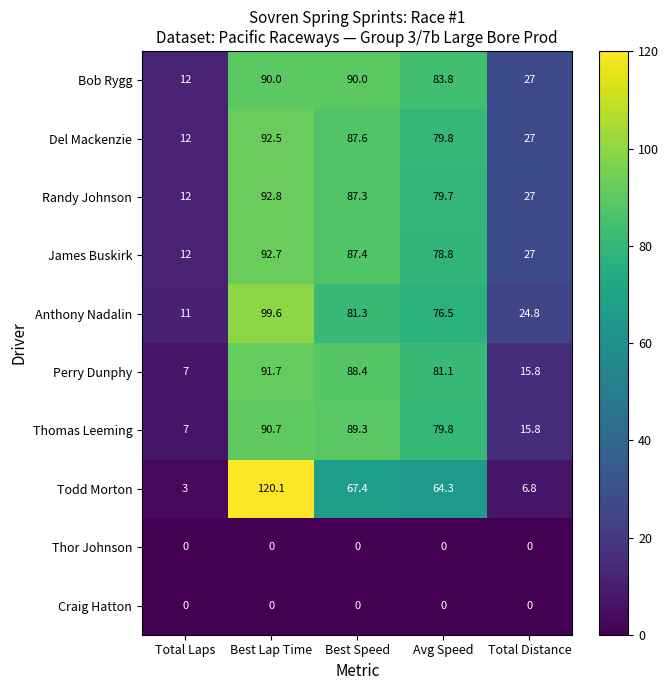

Which series has the largest range (max minus min)?

Todd Morton